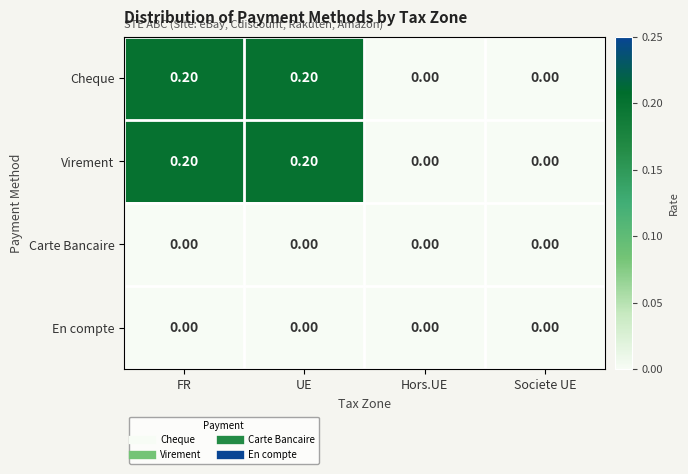

What is the total value across all series at UE?

0.4